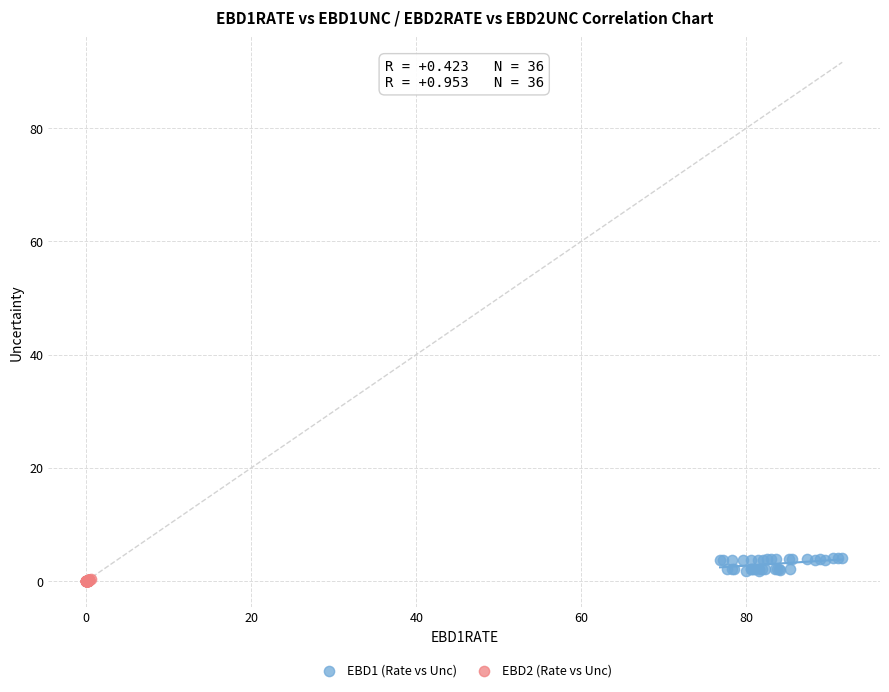

Which series has the largest Y range (max minus min)?

EBD1 (Rate vs Unc)